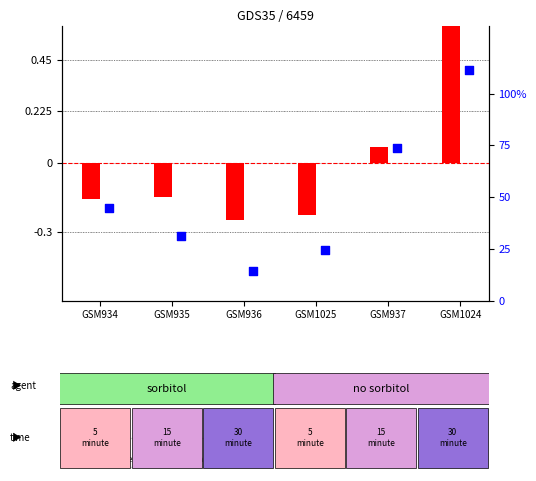

At how many categories does at least one series exceed 32?

3